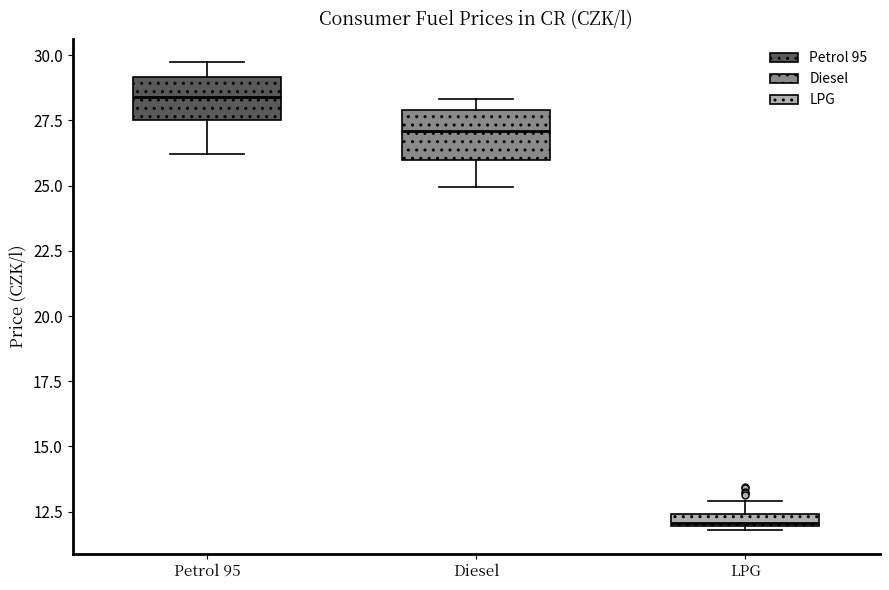

Which box has the lowest median line?

LPG